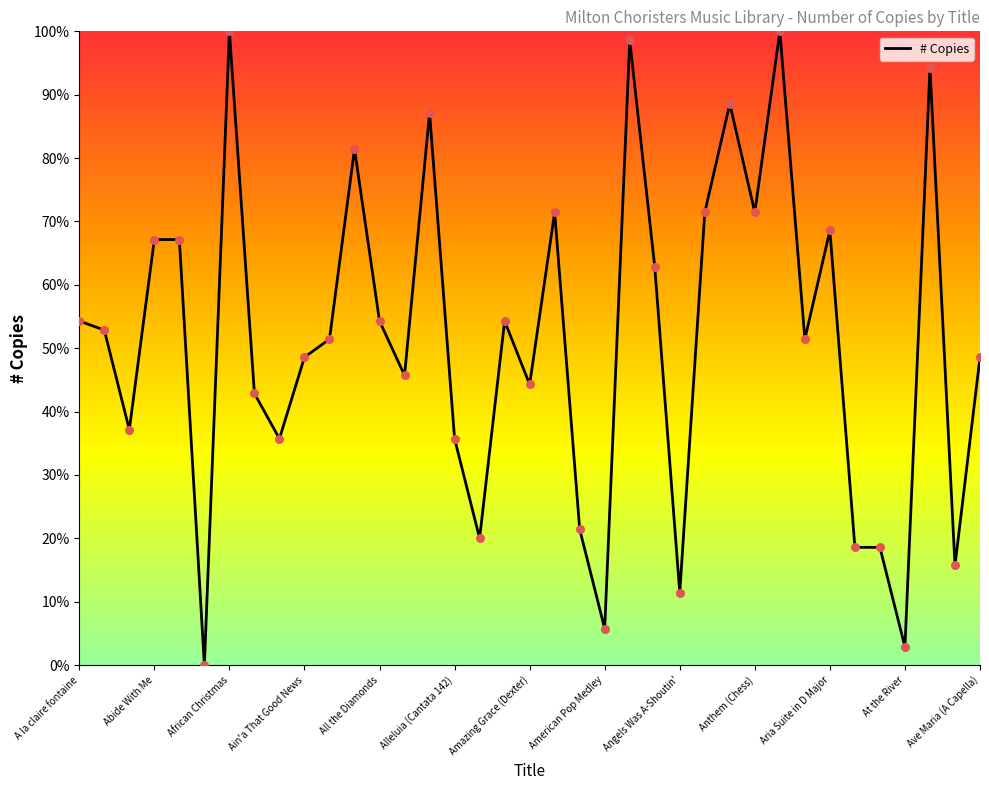

What is the difference between the maximum and minimum values?

100.0